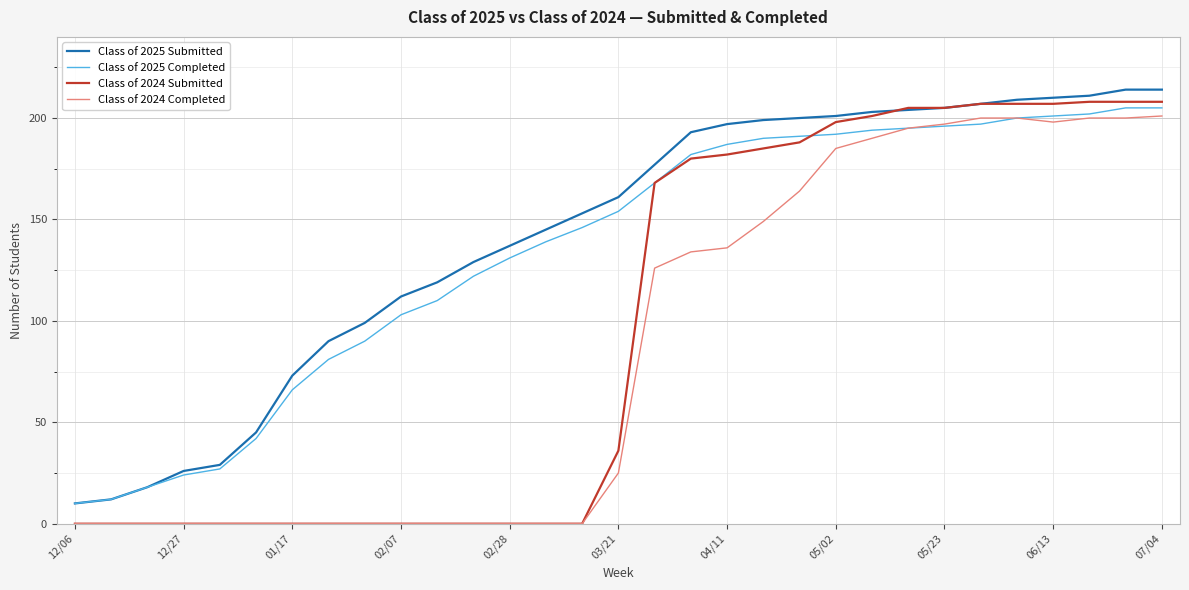

What is the highest value of the Class of 2024 Completed series?

201